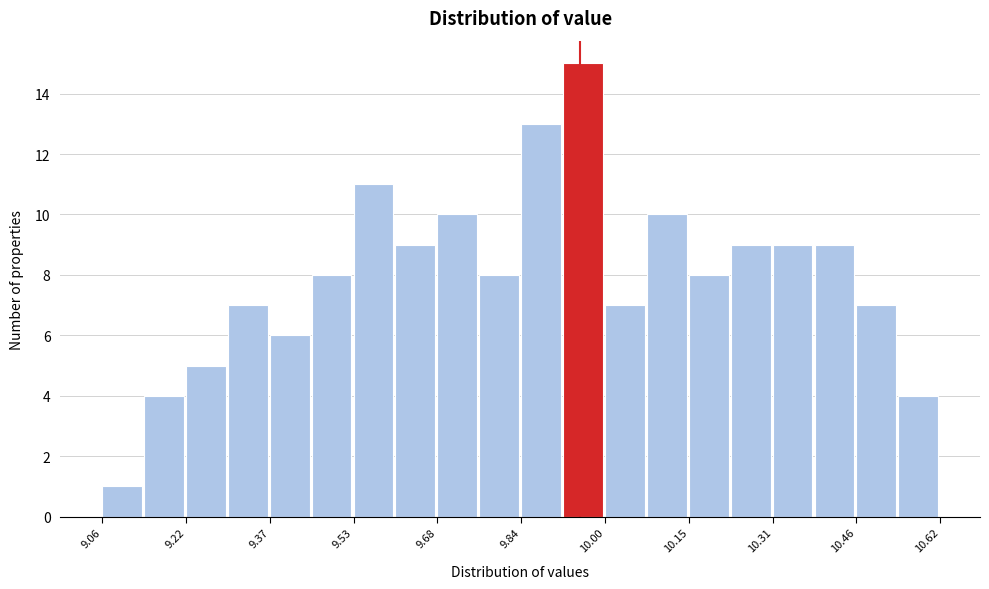

Read against the x-axis, roughly where is the centre of the tallest bar?

9.96